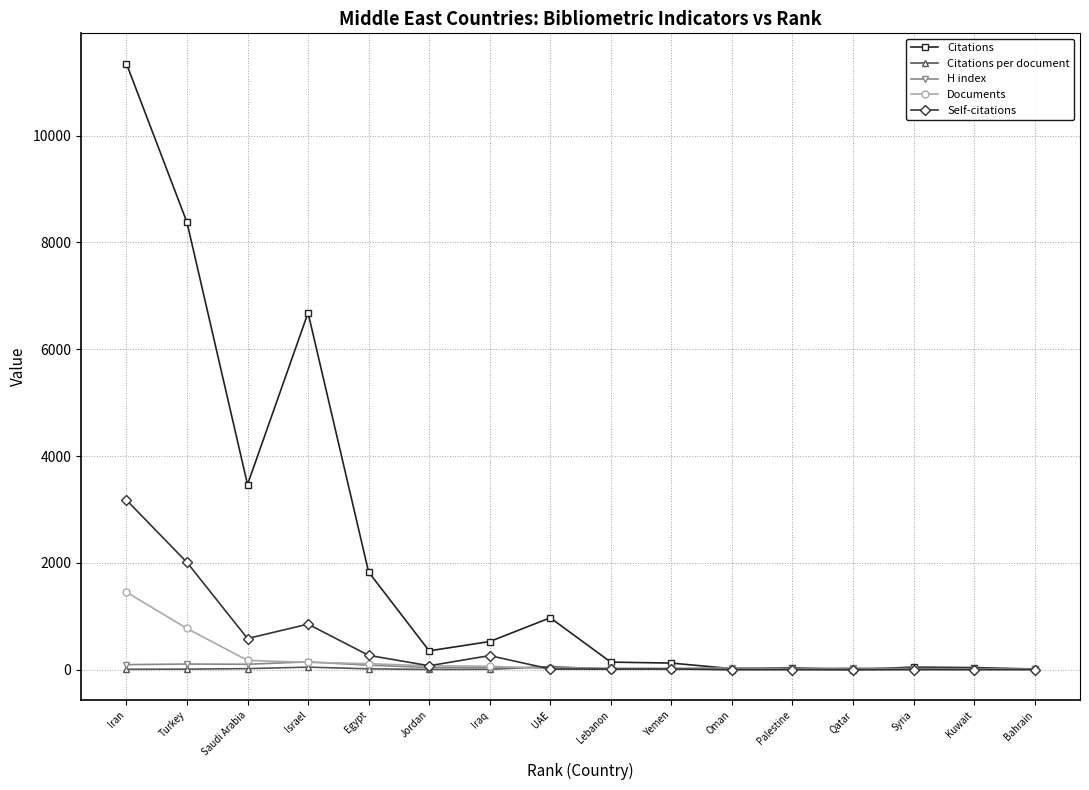

True or false: H index has more than 2 points higher than both neighbors.

True